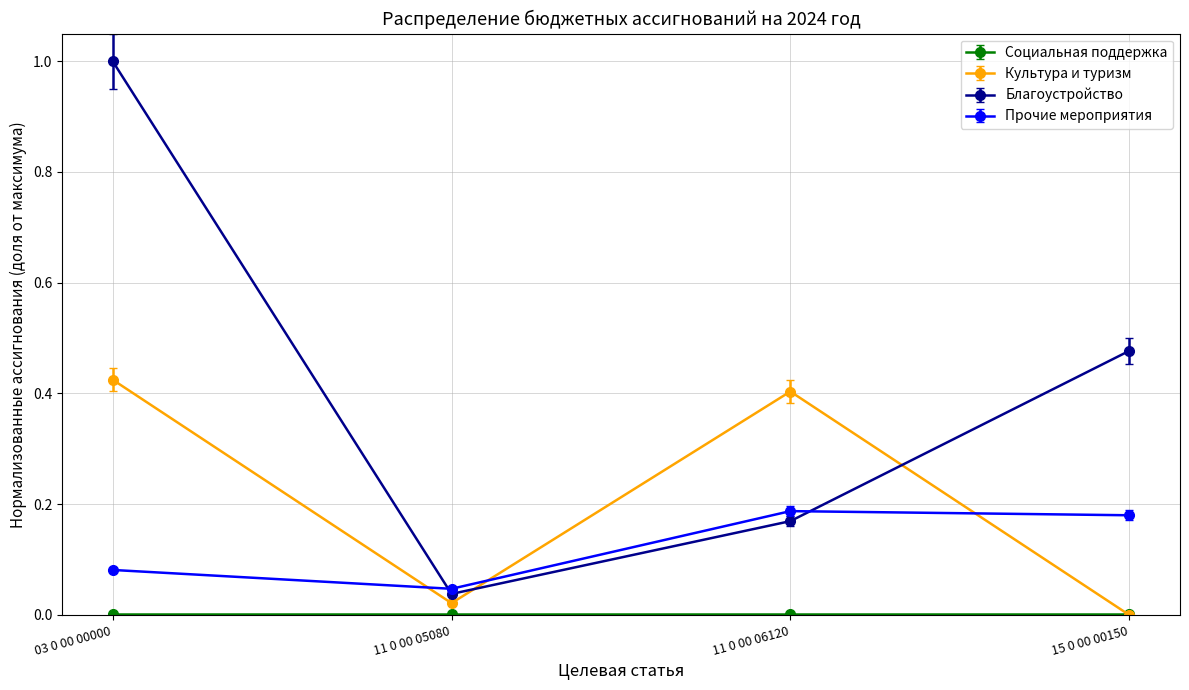

Is the value of Благоустройство at 15 0 00 00150 greater than the value of Культура и туризм at 15 0 00 00150?

Yes